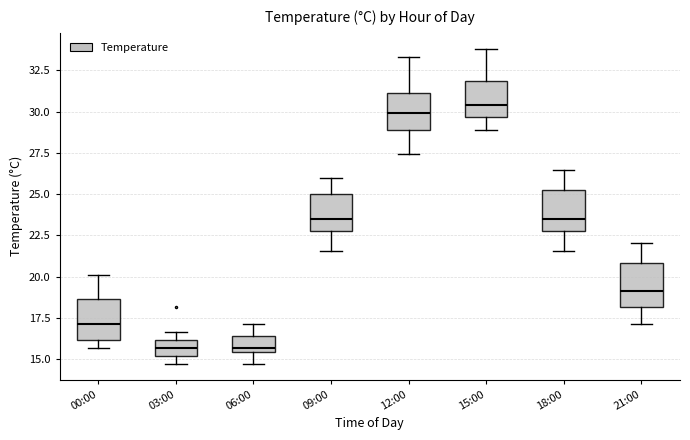

Where does the lower whisker of the box for 15:00 end on the y-axis? The values are not printed on the chart, so give them approximately, as read against the axis.

29.0